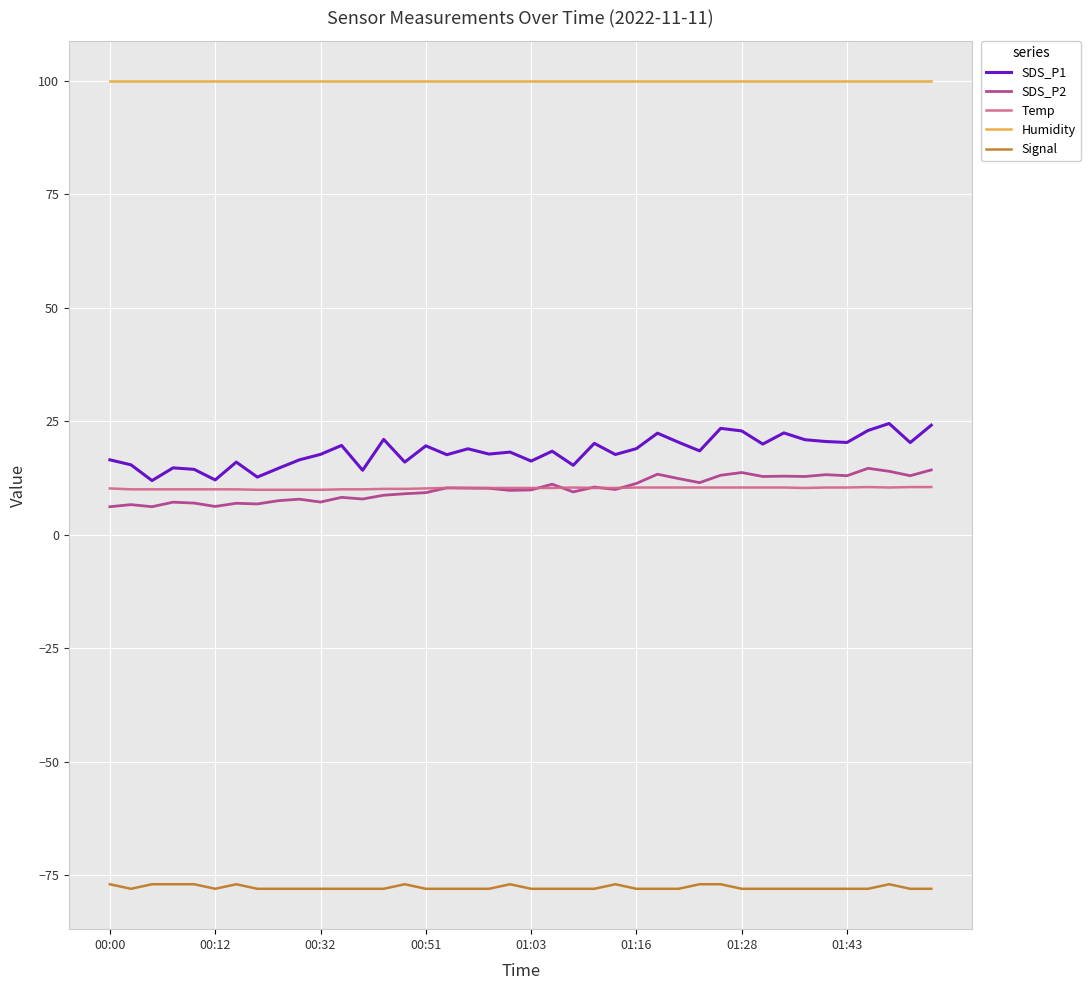

What is the highest value of the Humidity series?

99.9